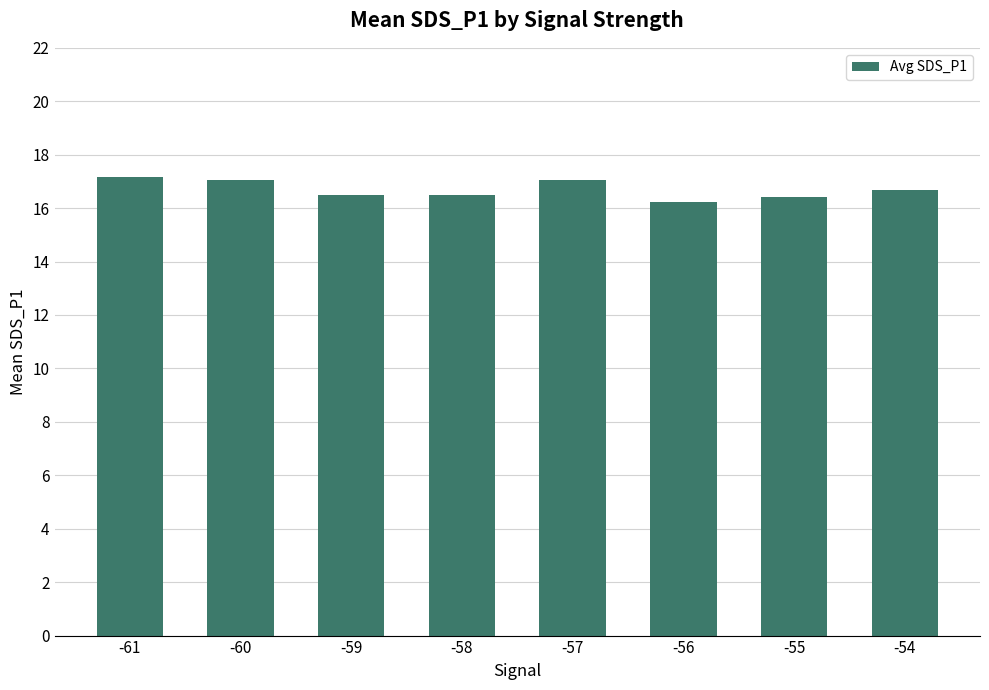

What is the greatest value displayed?

17.2